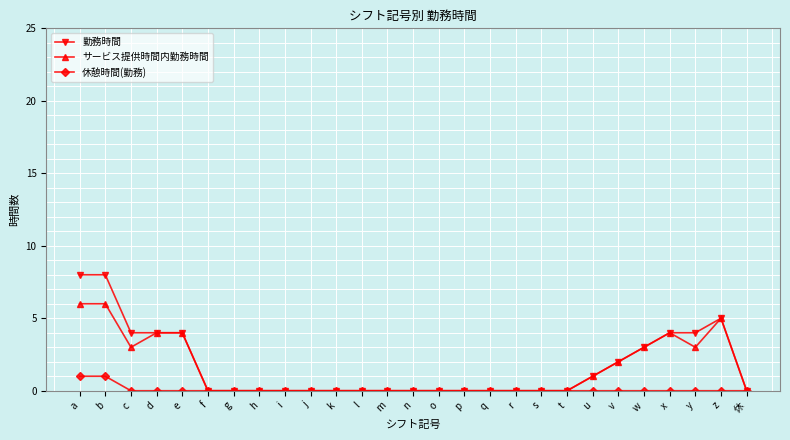

Does the chart display data point markers on the line(s)?

Yes